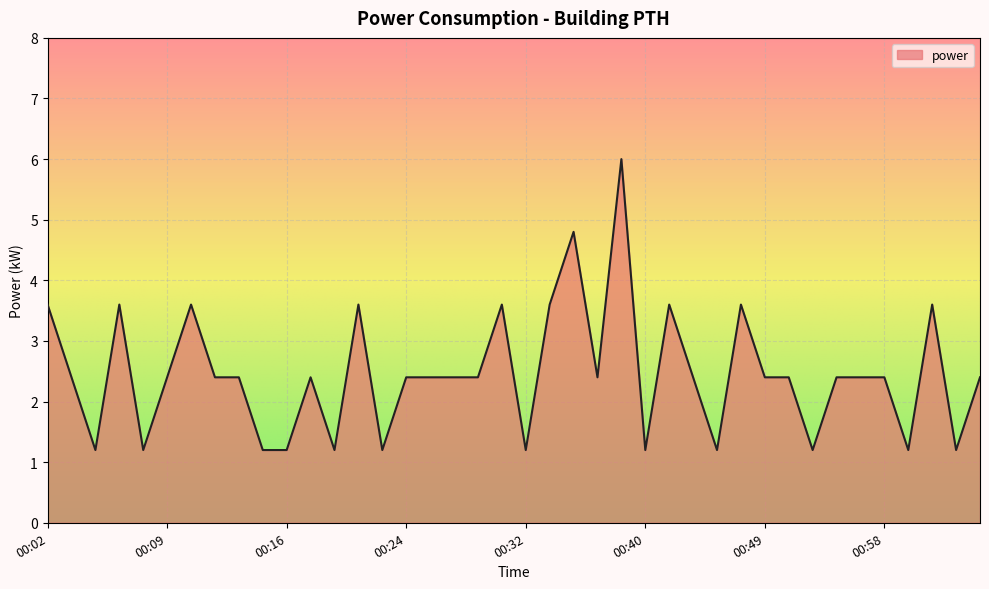

What is the maximum value shown in the chart?

6.0